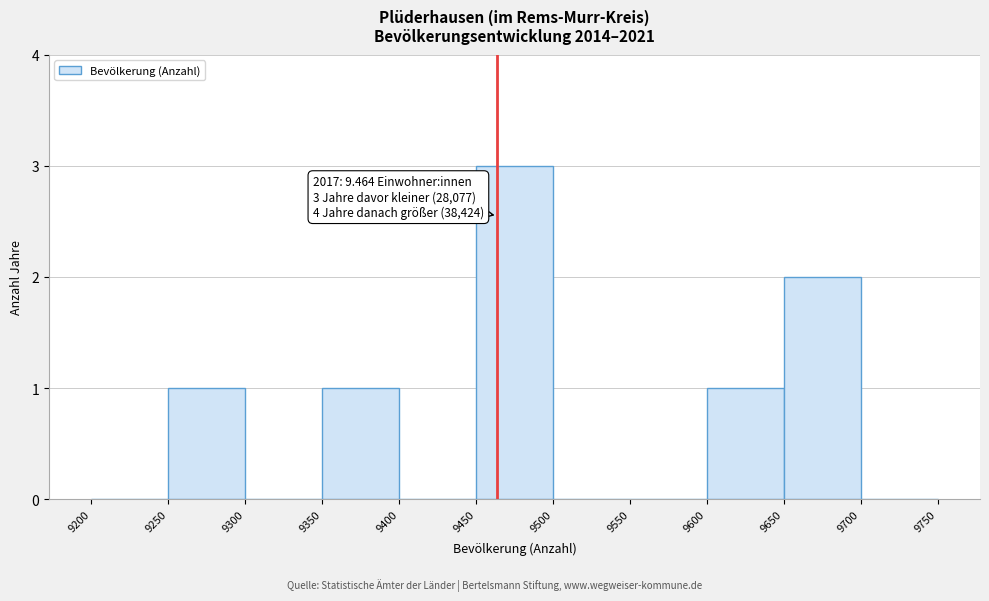

Over which range of the x-axis is the bar tallest?

9450 to 9500